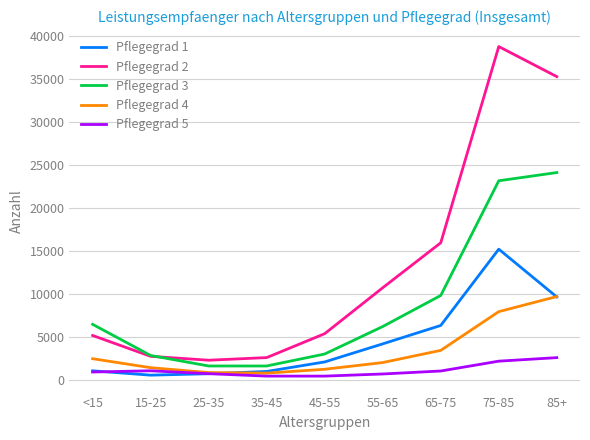

What is the sum of all Pflegegrad 2 values?

118873